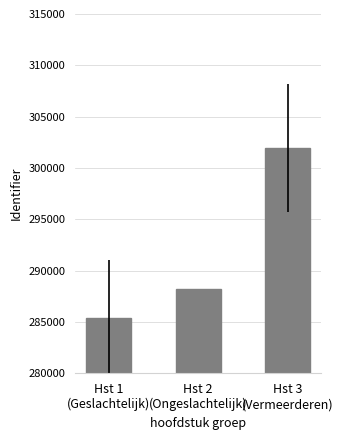

True or false: the data shows 408453.7 at Hst 3
(Vermeerderen).

False